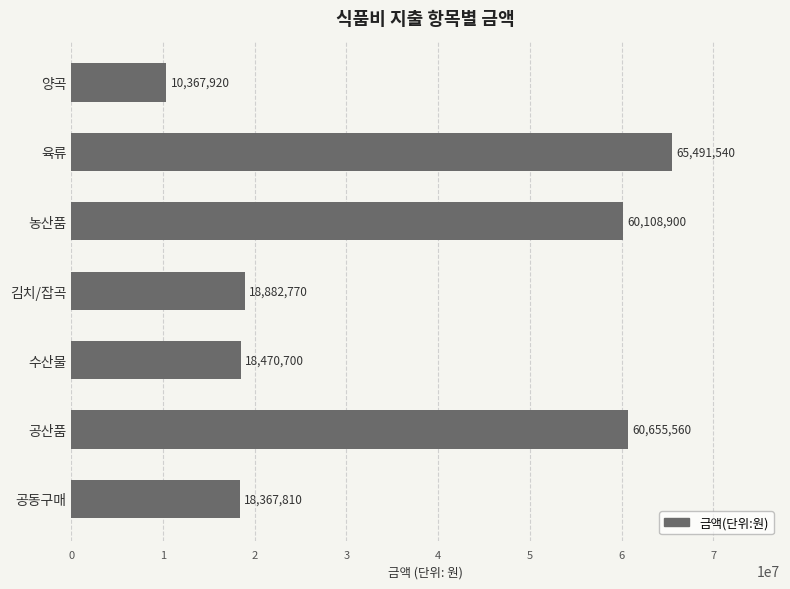

What is the smallest value displayed?

10367920